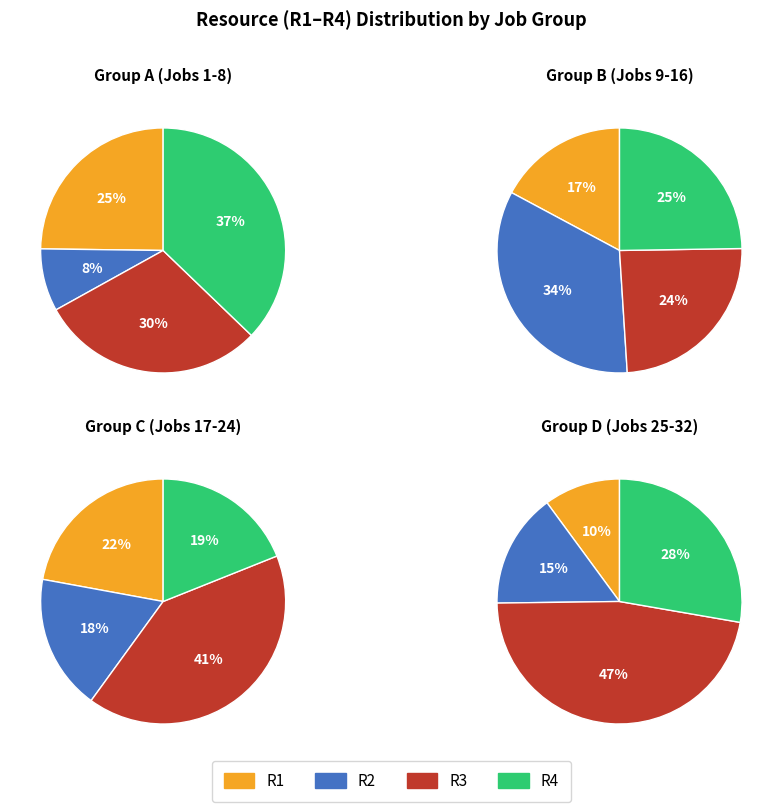

Which slice is the smallest?

R1